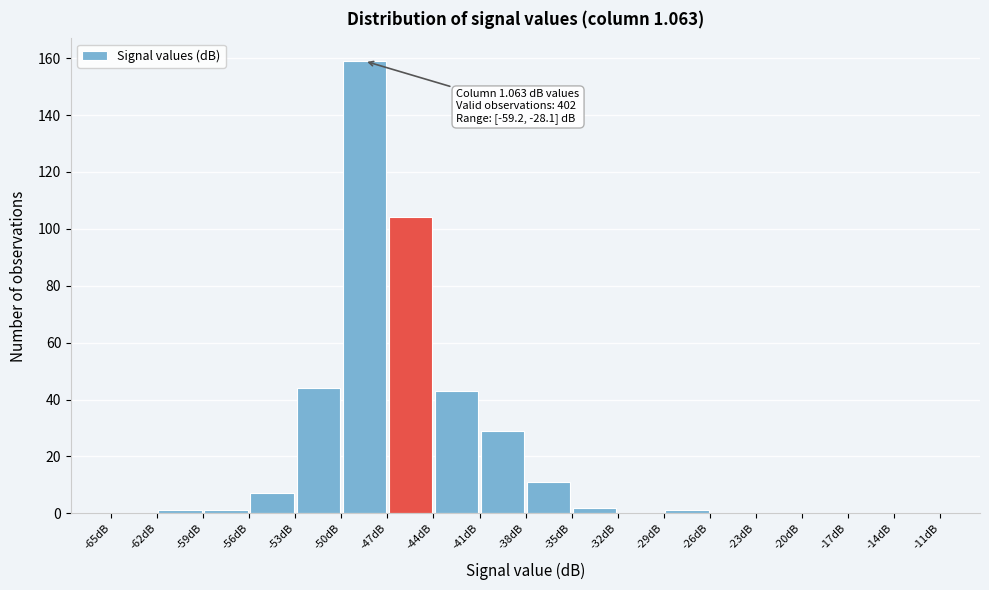

Over which range of the x-axis is the bar tallest?

-50 to -47